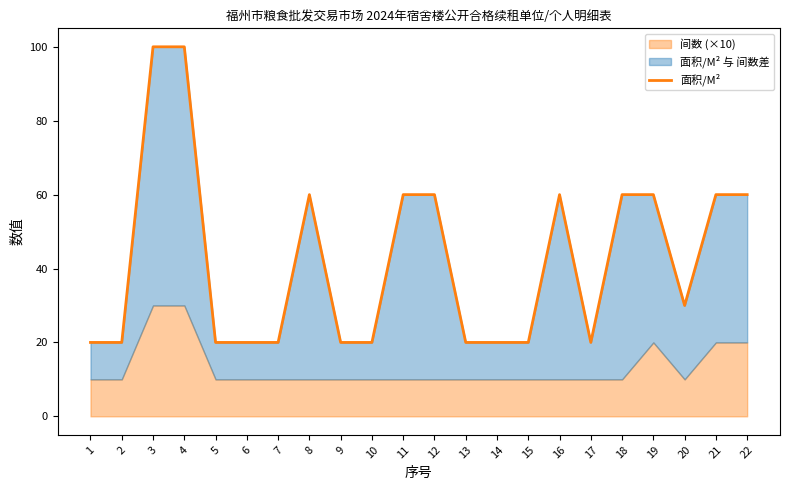

At which category does the chart reach its minimum across all series?

1